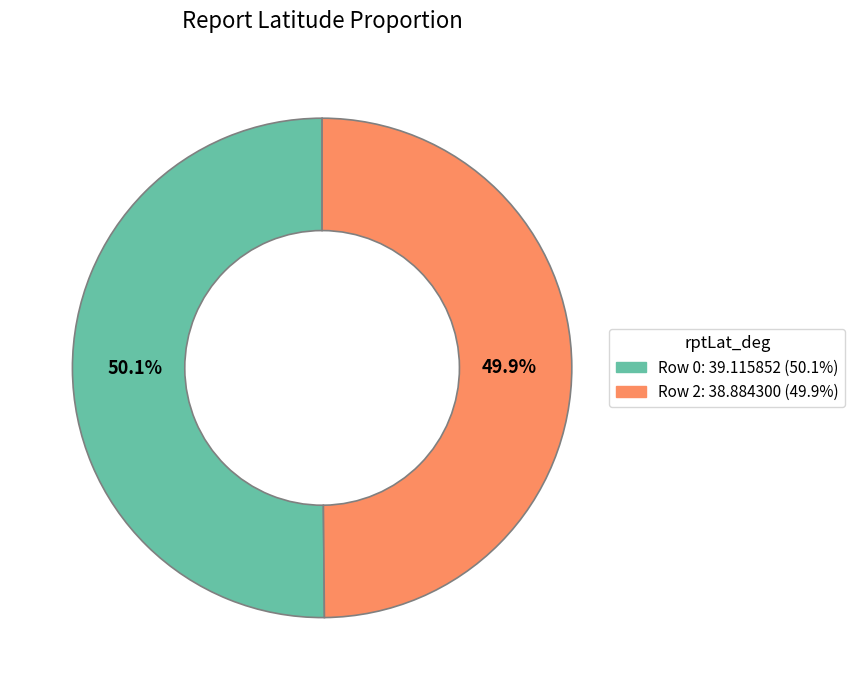

Is there a majority slice in this chart?

Yes